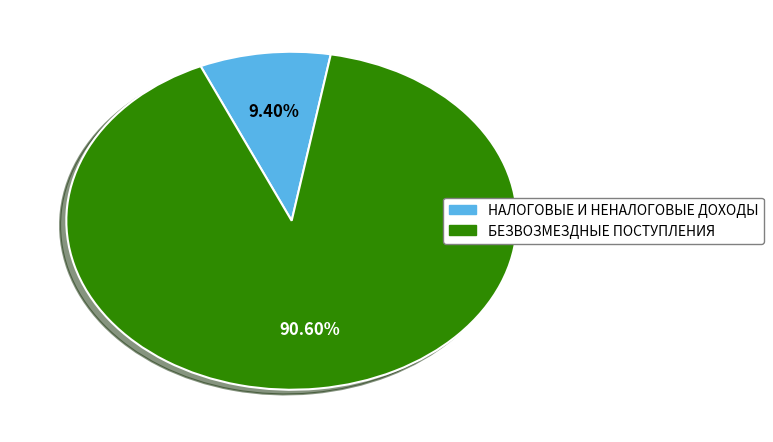

Which has a higher value, НАЛОГОВЫЕ И НЕНАЛОГОВЫЕ ДОХОДЫ or БЕЗВОЗМЕЗДНЫЕ ПОСТУПЛЕНИЯ?

БЕЗВОЗМЕЗДНЫЕ ПОСТУПЛЕНИЯ